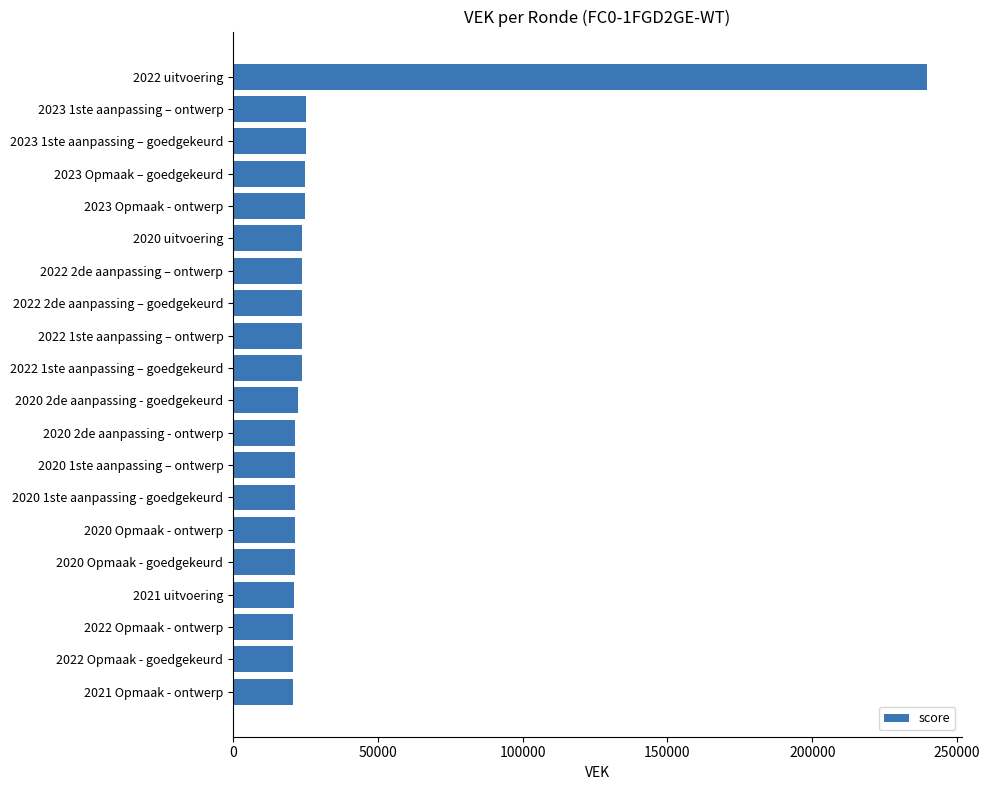

How many distinct data groups are displayed?

1